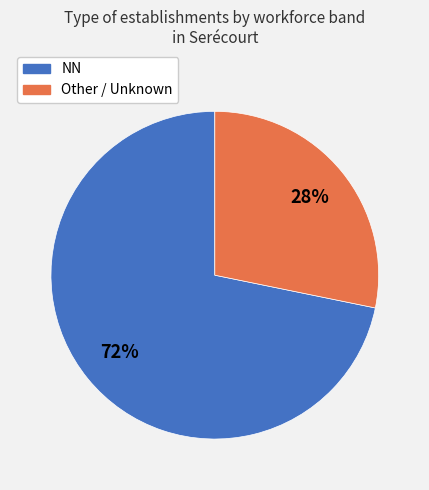

To the nearest percent, what is the difference between the largest and smallest slice percentages?

44%